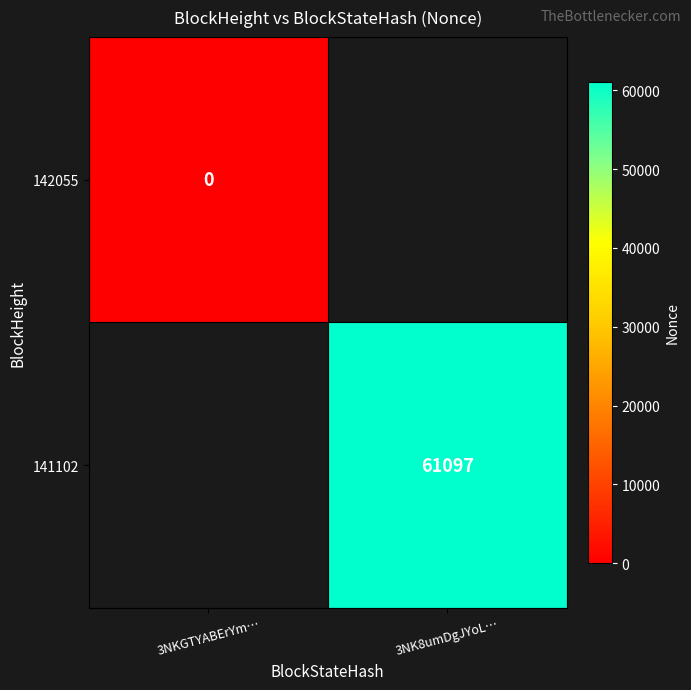

The value of 141102 at 3NK8umDgJYoL… is 61097. True or false?

True